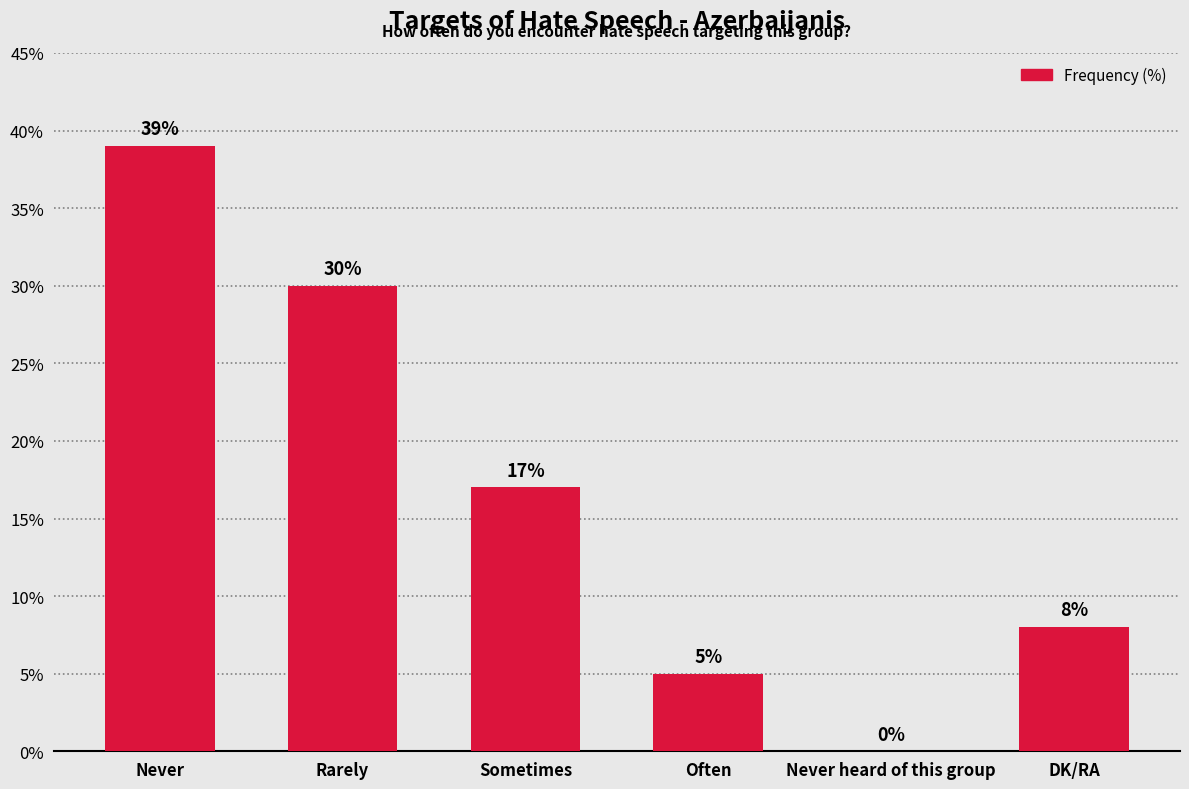

The chart shows a value of 39 at Never. True or false?

True